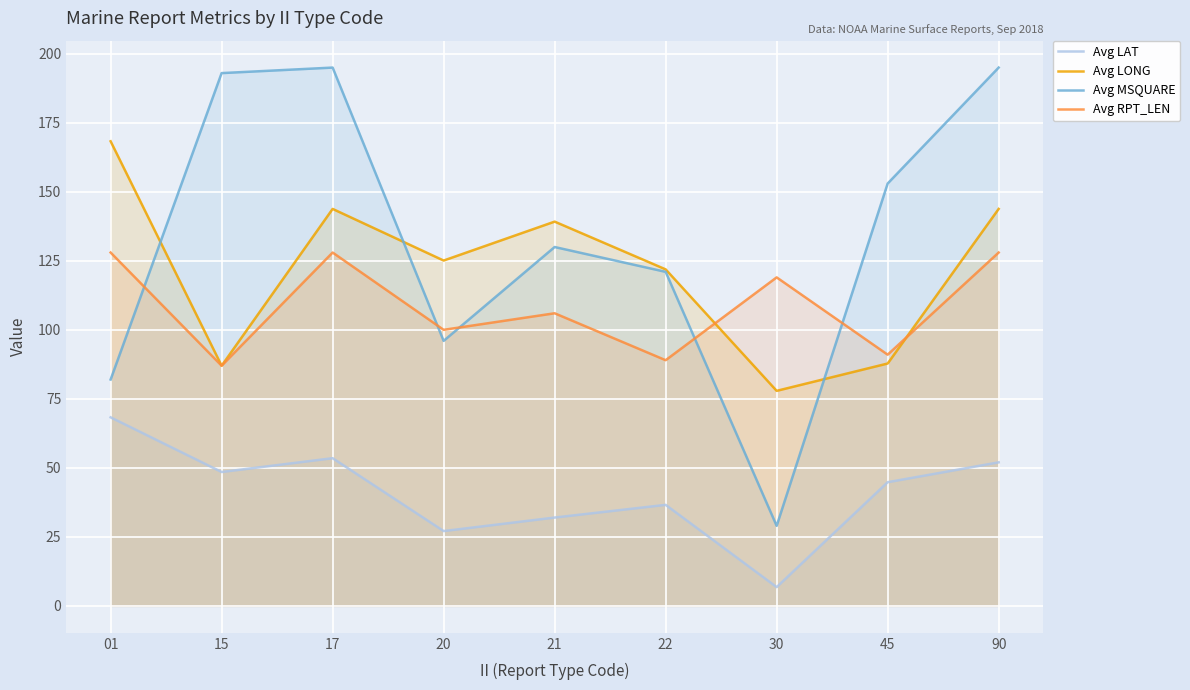

What is the difference between the highest and lowest values at 22?

85.3